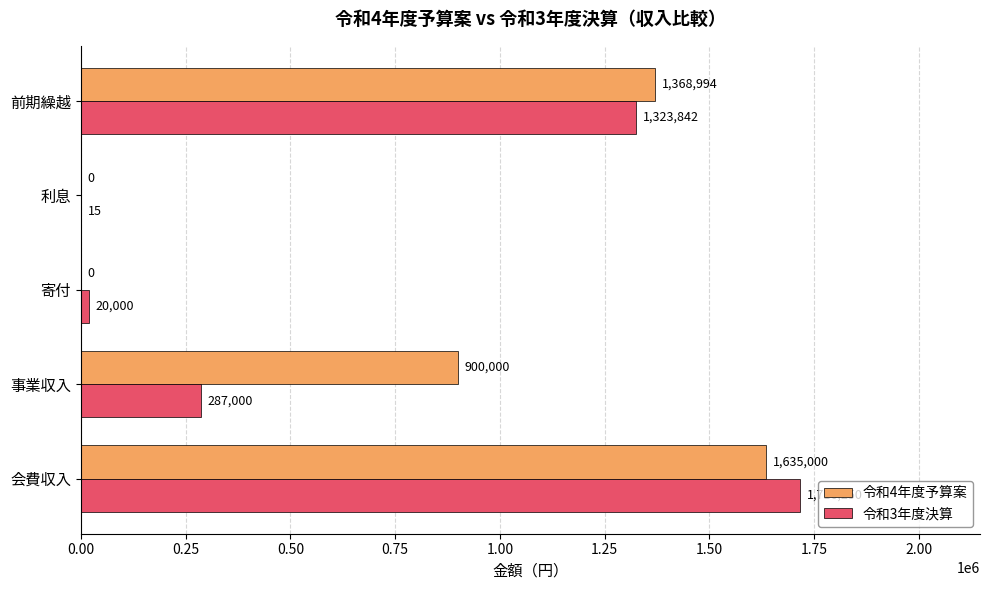

How many series are shown in this chart?

2